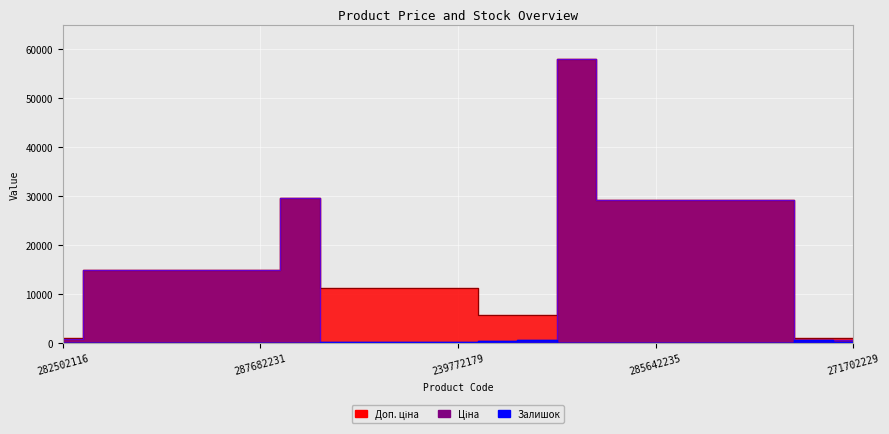

How many values in the Доп. ціна series are below 15019?

9